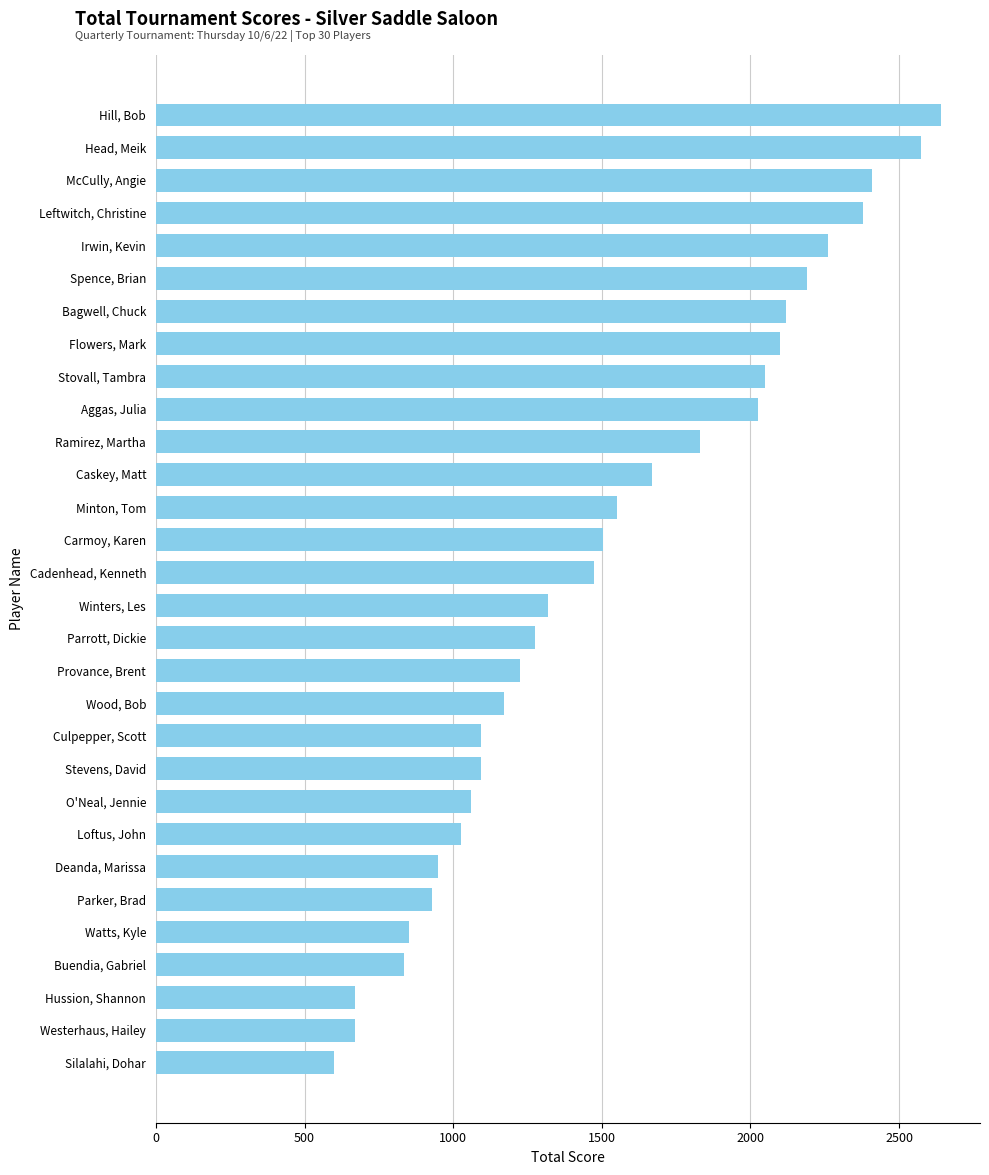

Is it true that the value at Silalahi, Dohar is 600?

True